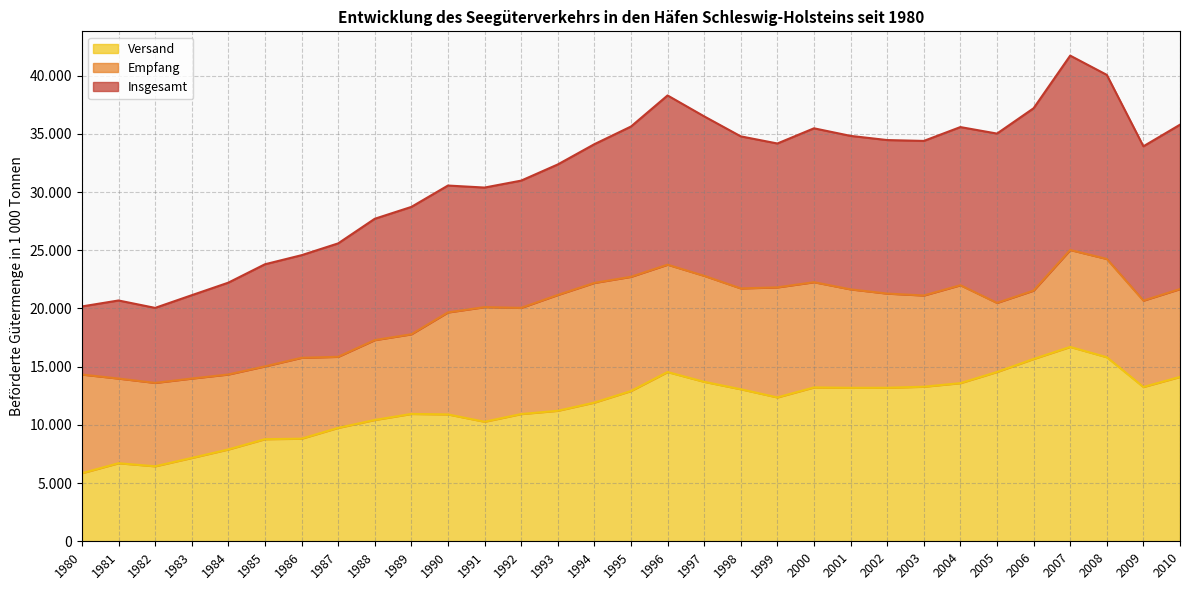

What is the value of the Versand point at the 12th from the left?

10270.0